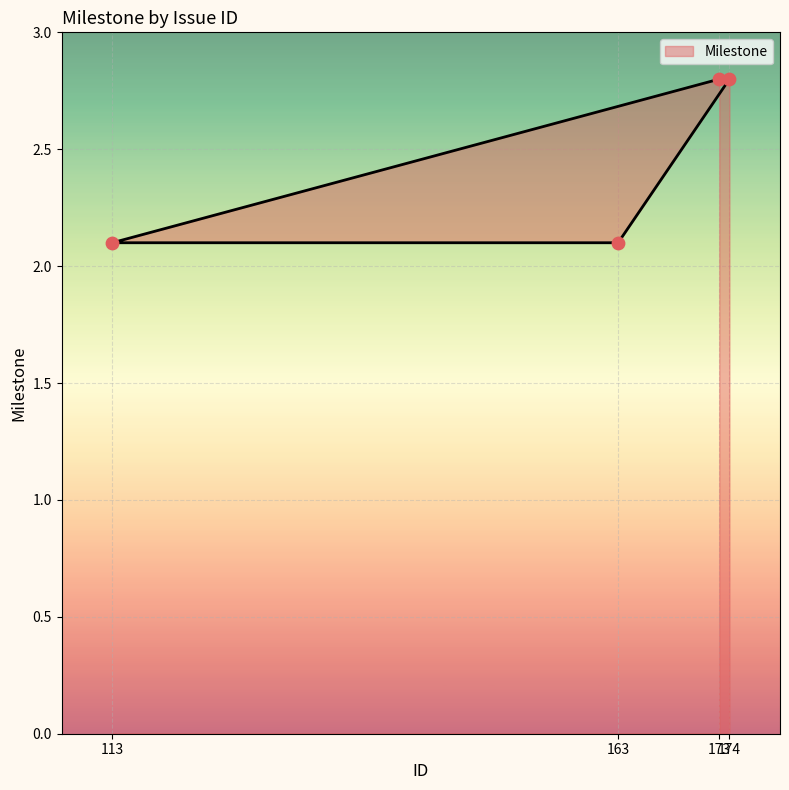

What is the change in value from 173 to 163?

-0.7